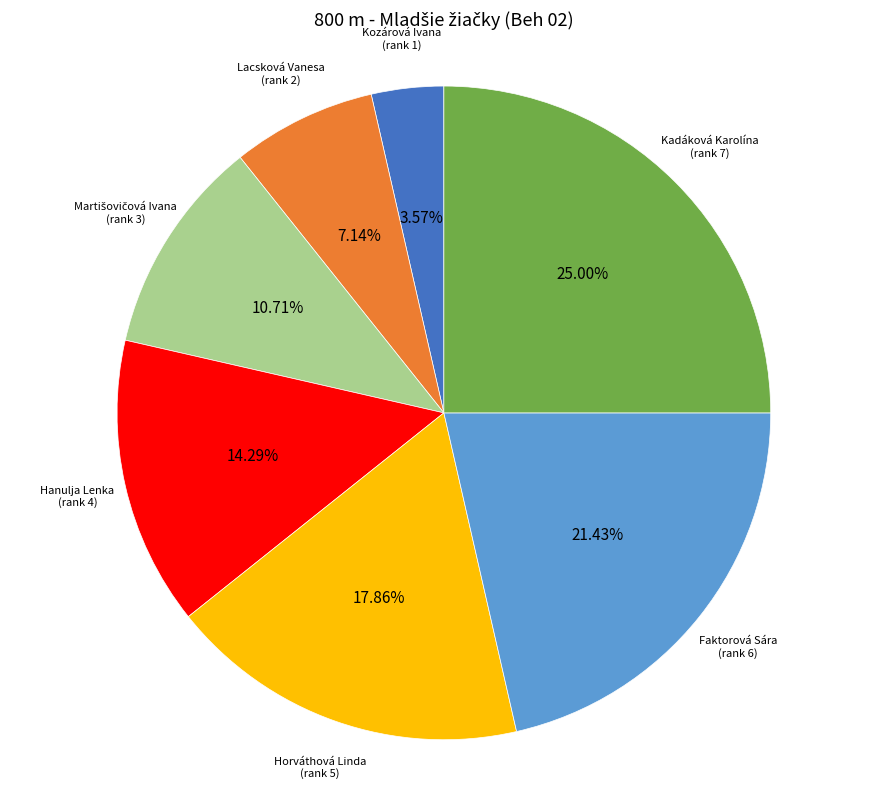

Does Faktorová Sára account for over 50% of the chart?

No